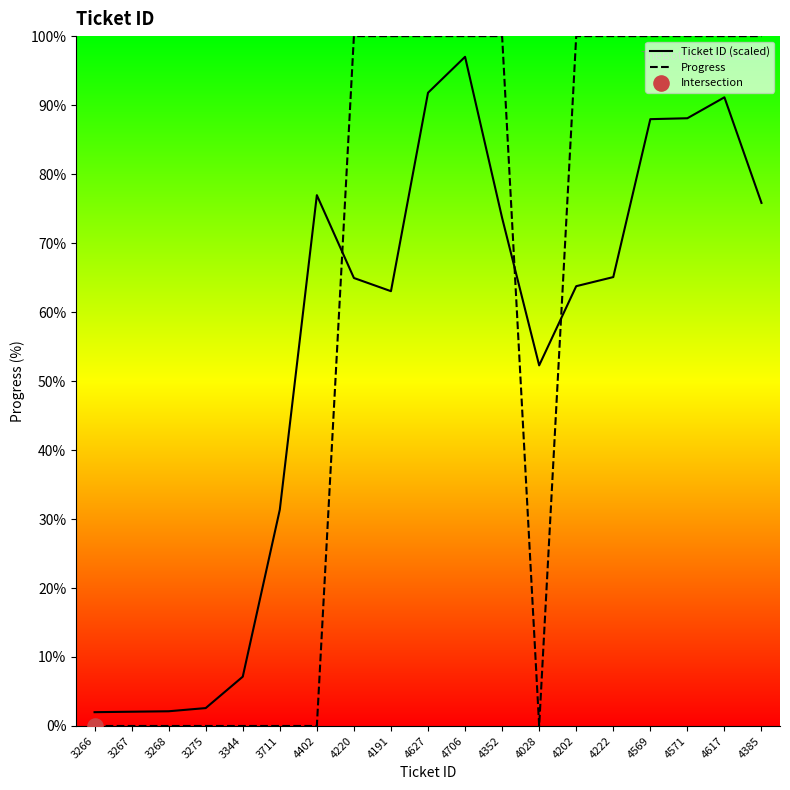

Which series reaches the minimum Y coordinate?

Progress